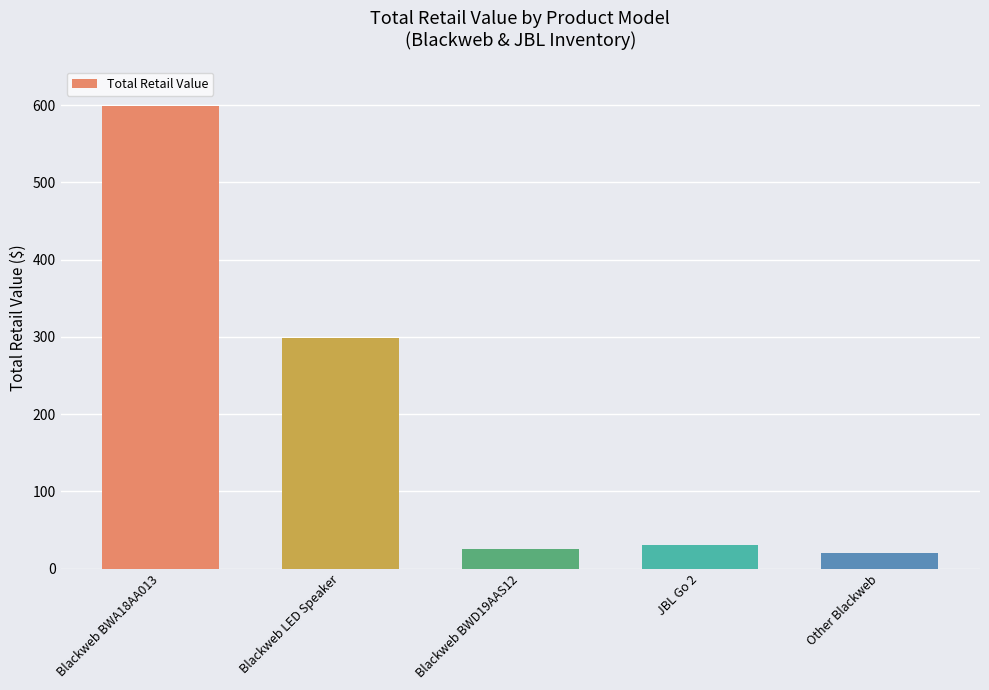

What is the sum of all values?

972.3